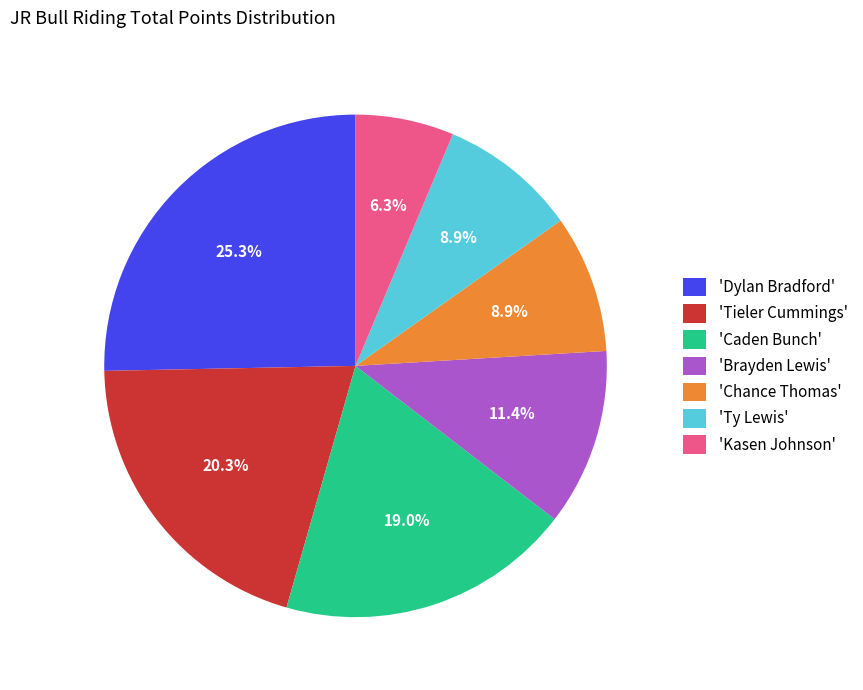

To the nearest percent, what is the average slice percentage?

14%